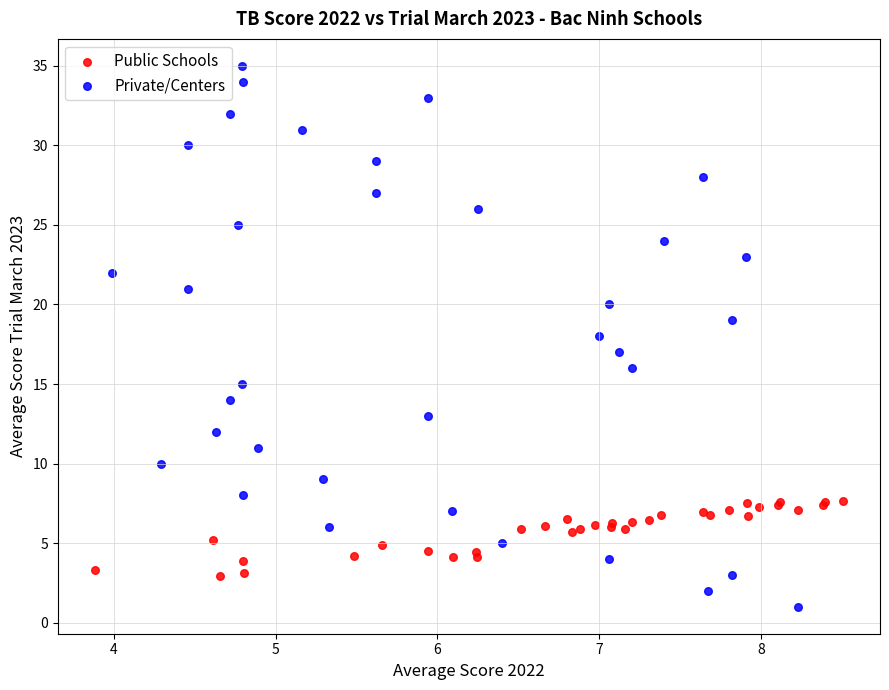

Which series reaches the minimum Y coordinate?

Private/Centers